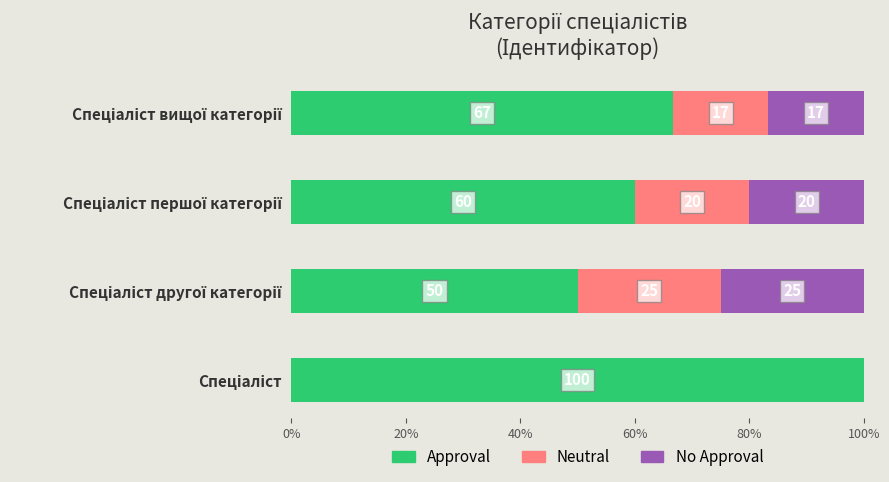

What is the highest value of the Approval series?

100.0